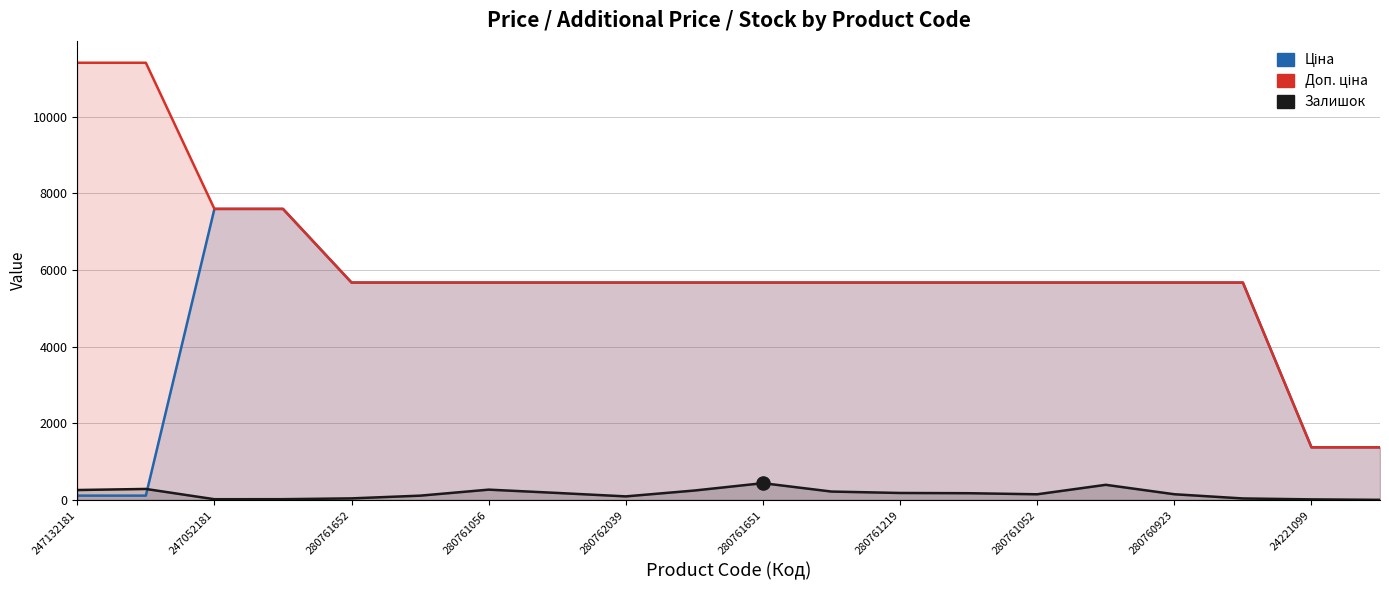

Is the value of Доп. ціна at 280761652 greater than the value of Залишок at 280760923?

Yes